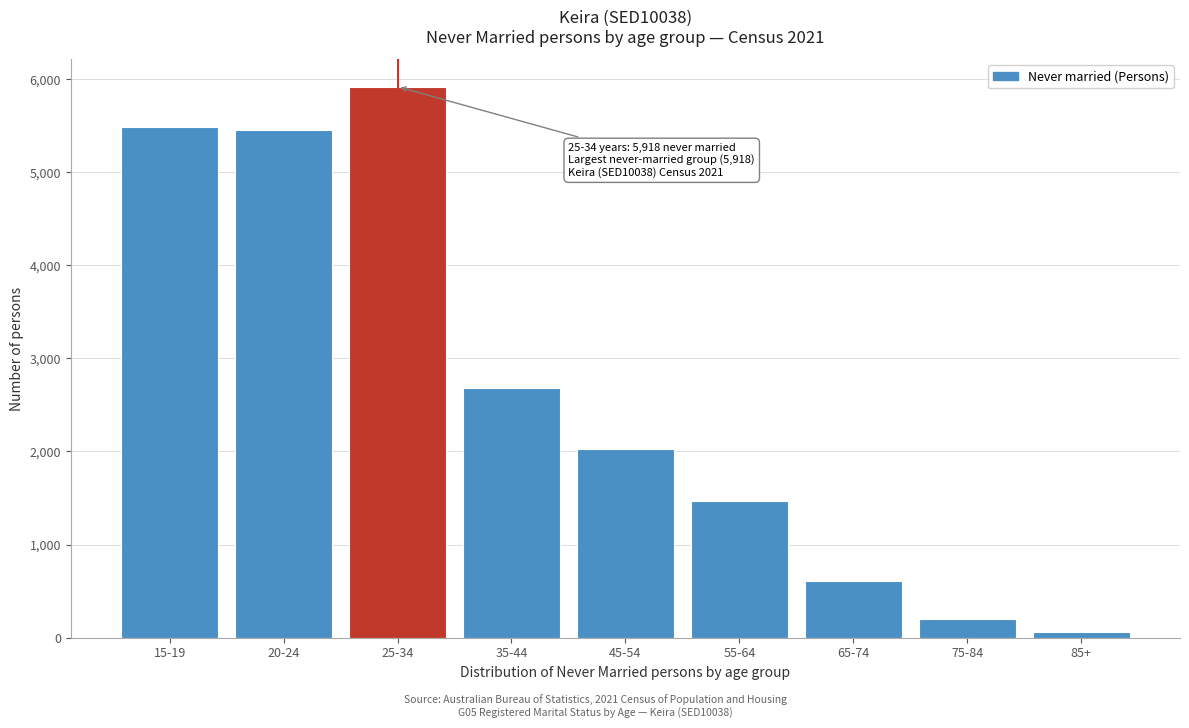

Reading left to right, what are all the values shown in this chart?

15-19=5487	20-24=5454	25-34=5918	35-44=2678	45-54=2031	55-64=1470	65-74=604	75-84=195	85+=60